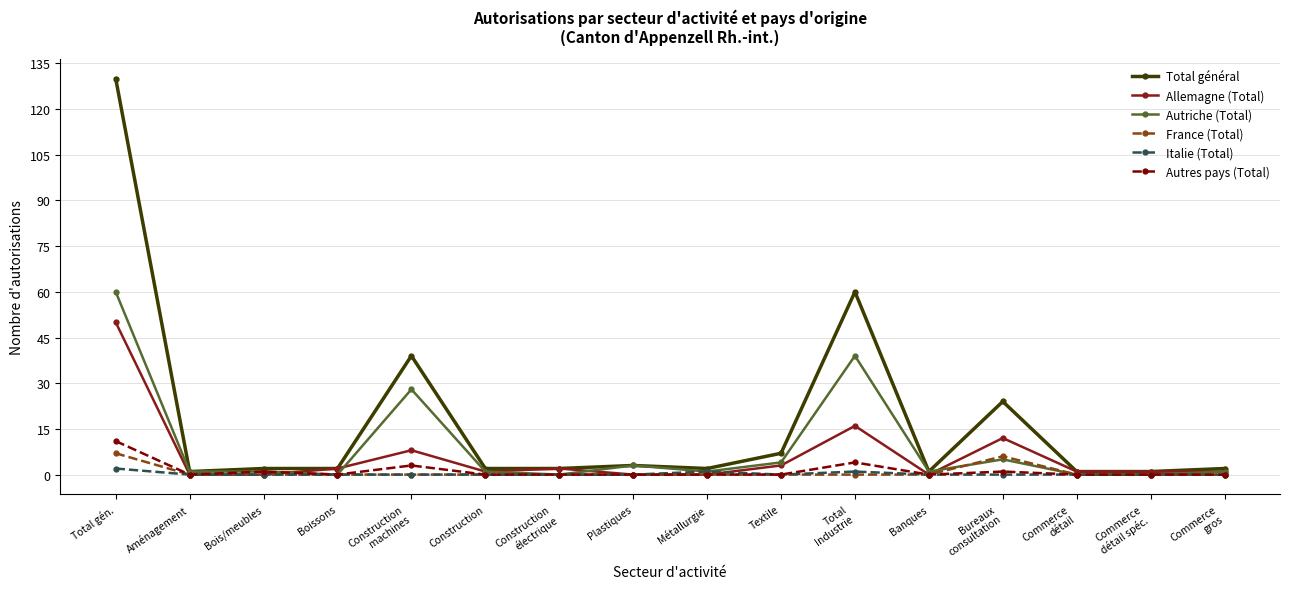

Reading left to right, list all the values displayed in this chart.

Total général: 130	1	2	2	39	2	2	3	2	7	60	1	24	1	1	2
Allemagne (Total): 50	0	0	2	8	1	2	0	0	3	16	0	12	1	1	1
Autriche (Total): 60	1	1	0	28	1	0	3	1	4	39	1	5	0	0	1
France (Total): 7	0	0	0	0	0	0	0	0	0	0	0	6	0	0	0
Italie (Total): 2	0	0	0	0	0	0	0	1	0	1	0	0	0	0	0
Autres pays (Total): 11	0	1	0	3	0	0	0	0	0	4	0	1	0	0	0